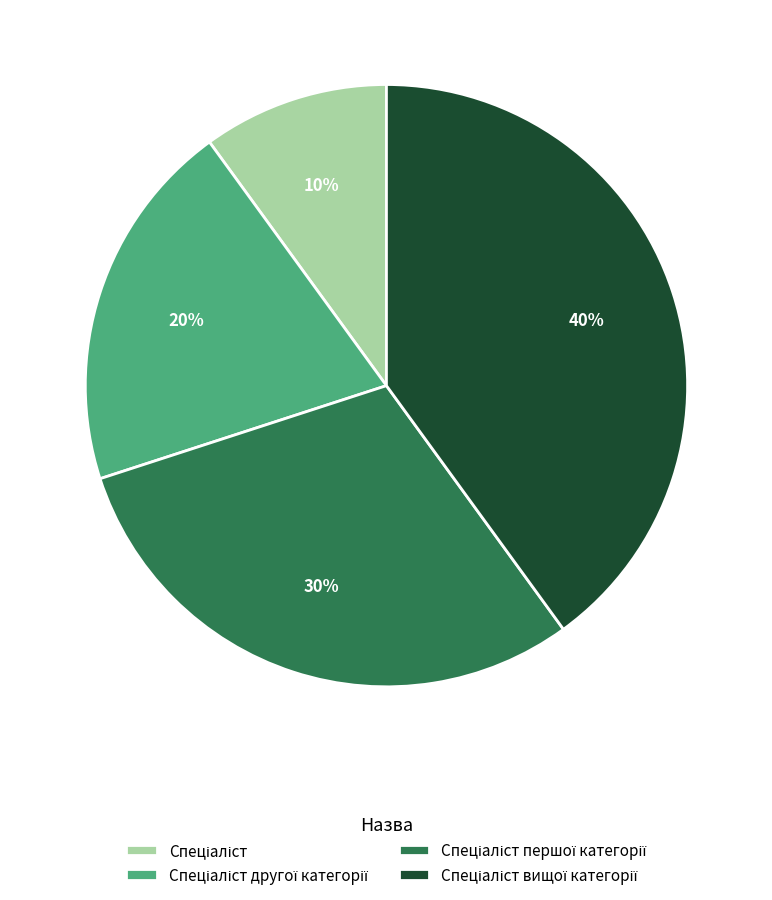

To the nearest percent, what is the average slice percentage?

25%